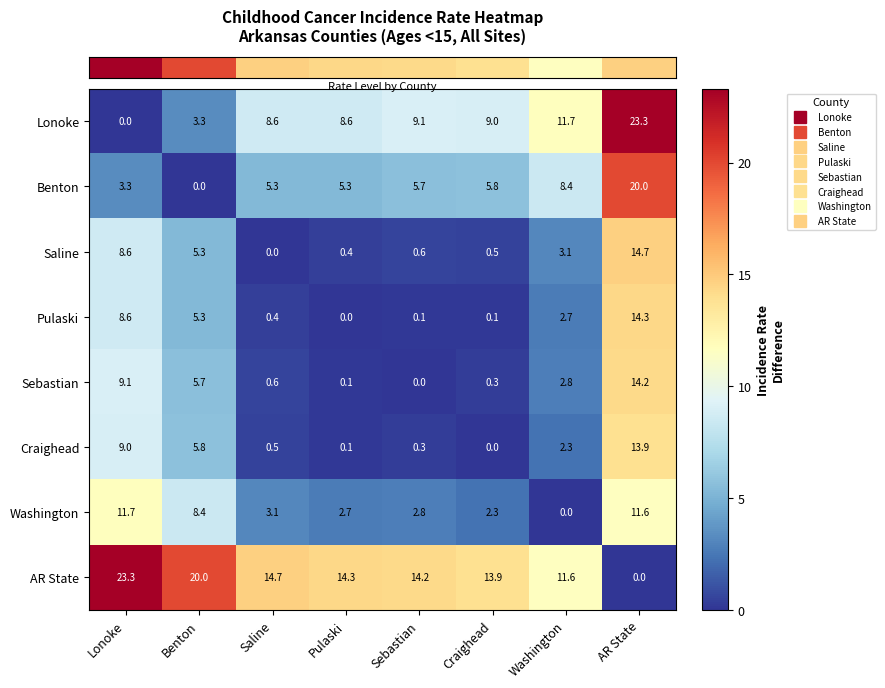

At which label does Lonoke first exceed 9?

Sebastian